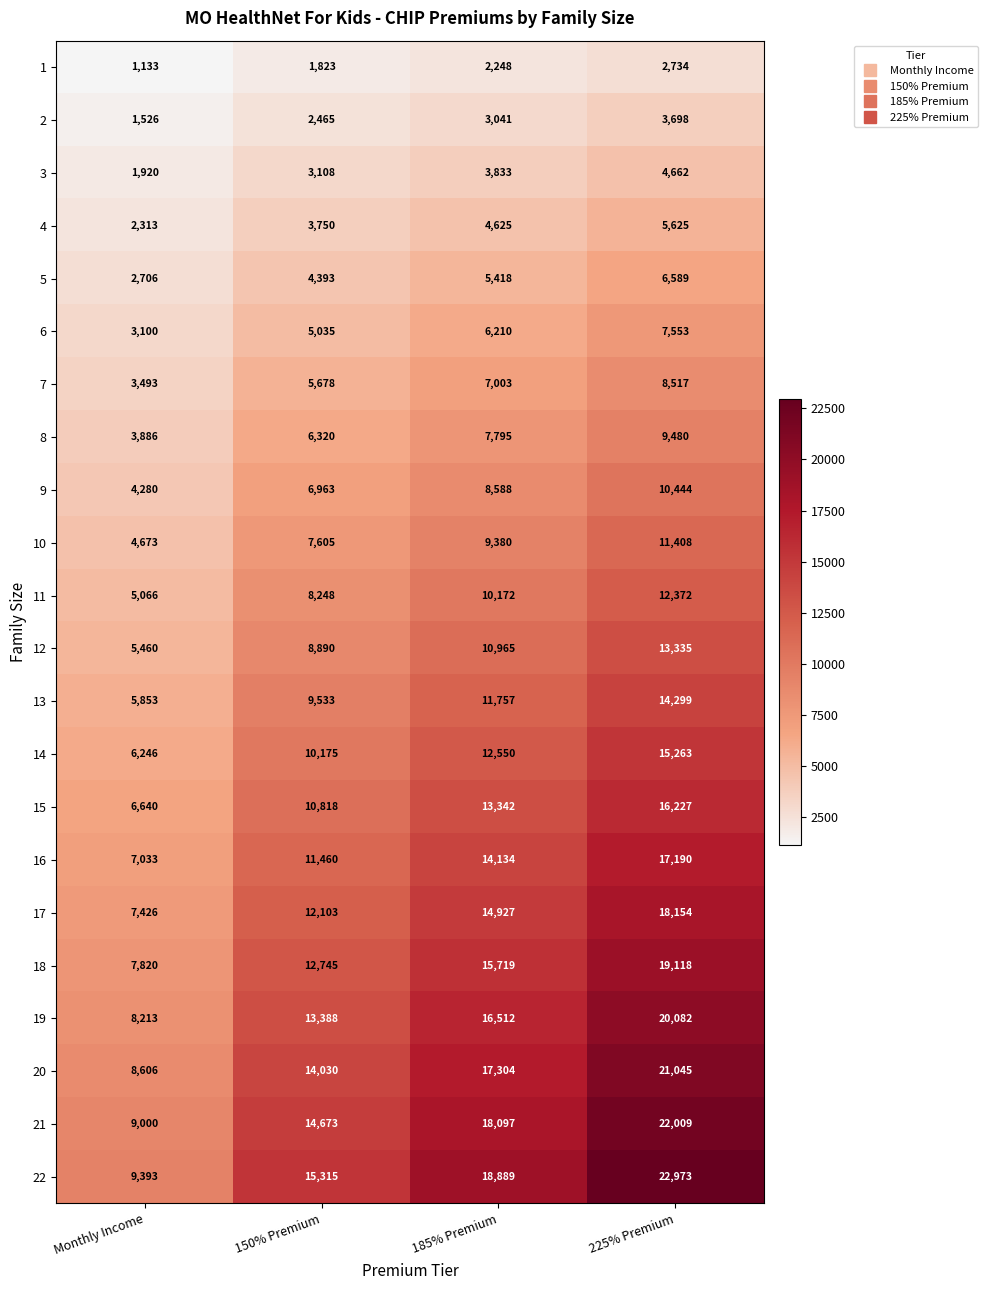

What is the difference between the 6 values at 185% Premium and 225% Premium?

1343